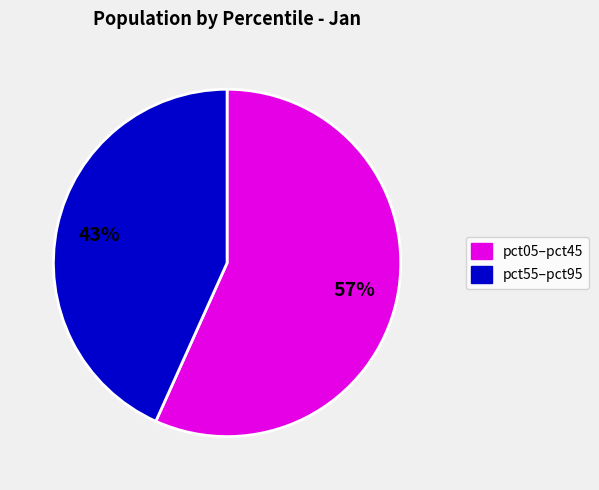

Is there any slice that represents more than half of the pie?

Yes